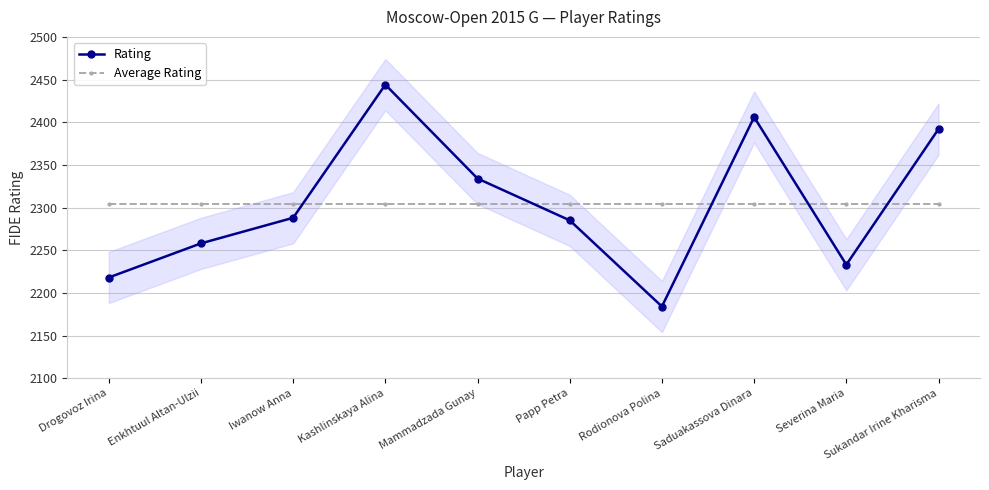

At Enkhtuul Altan-Ulzii, list the series in order from smallest to largest.

Rating, Average Rating